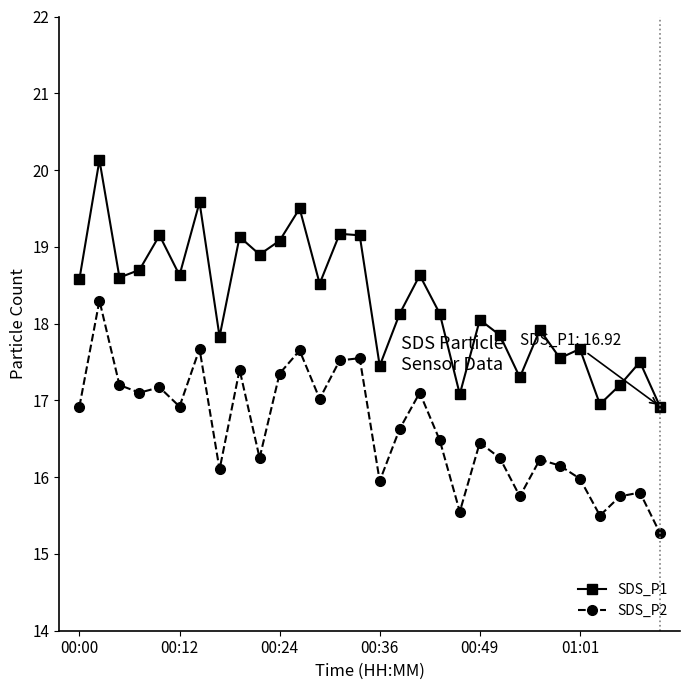

Rank the series by their maximum value, from highest to lowest.

SDS_P1, SDS_P2